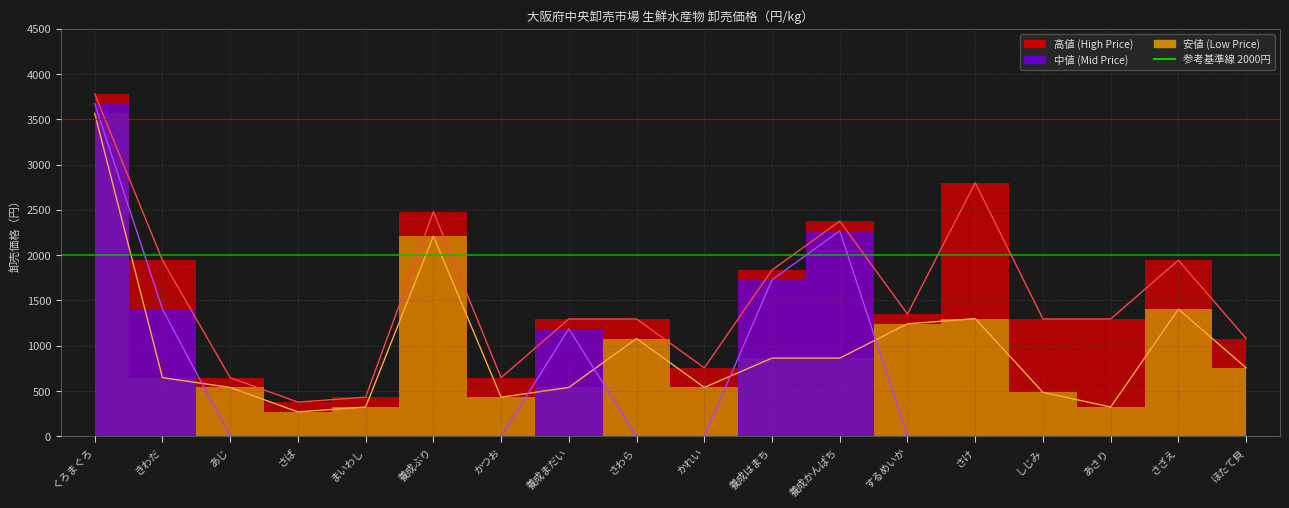

Reading left to right, list all the values displayed in this chart.

高値: 3780	1944	648	378	432	2480	648	1296	1296	756	1836	2376	1350	2800	1296	1296	1944	1080
中値: 3672	1404	0	0	0	0	0	1188	0	0	1728	2268	0	0	0	0	0	0
安値: 3564	648	540	270	324	2210	432	540	1080	540	864	864	1242	1300	486	324	1404	756